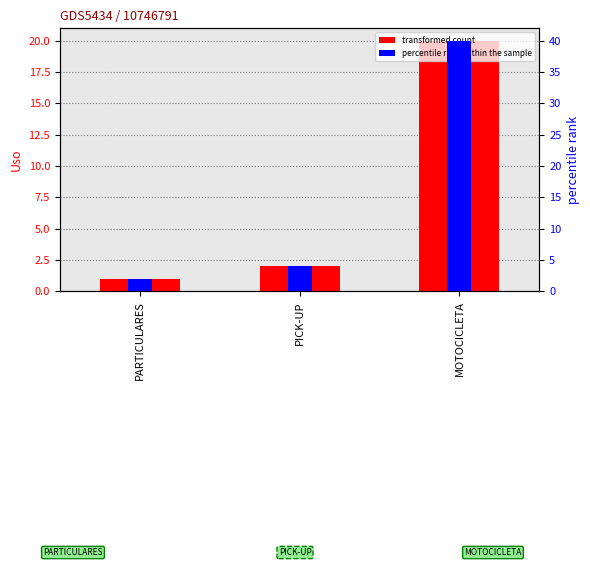

How many bars are there in each group?

2